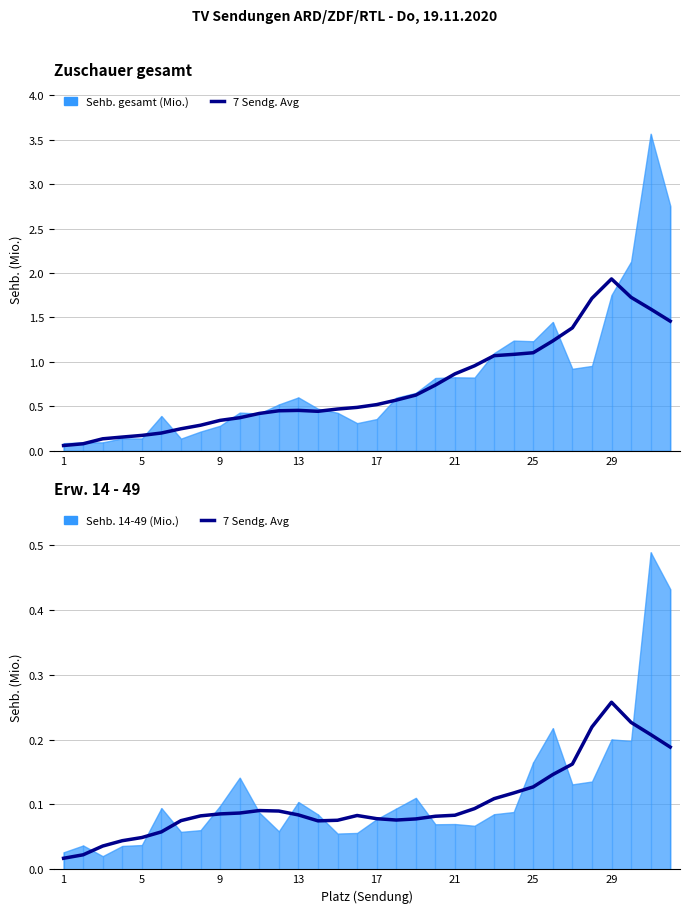

What is the spread (max minus min) of values at 14?

0.4